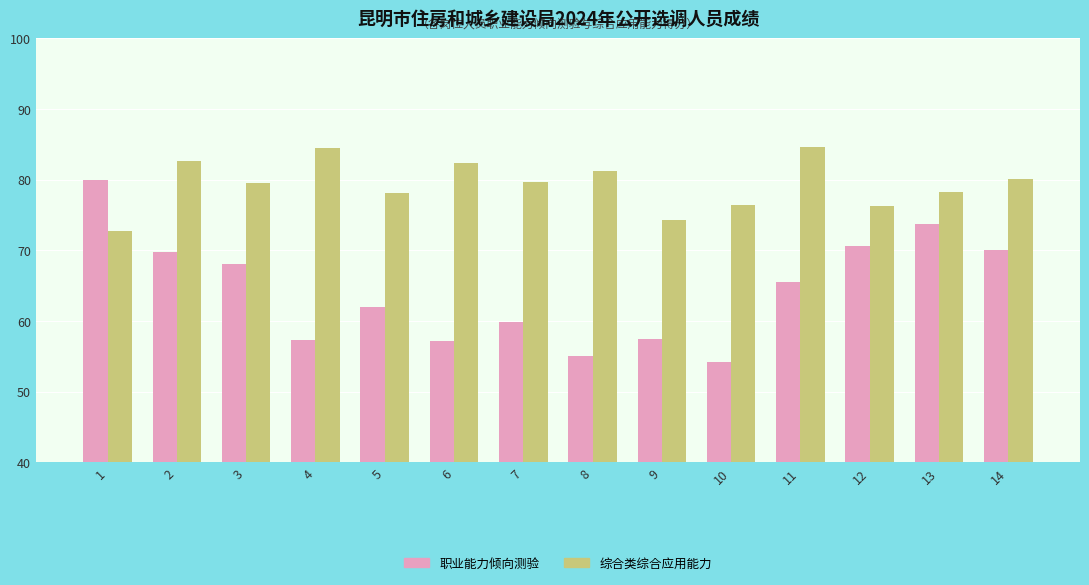

What are all the series names shown in the legend?

职业能力倾向测验, 综合类综合应用能力